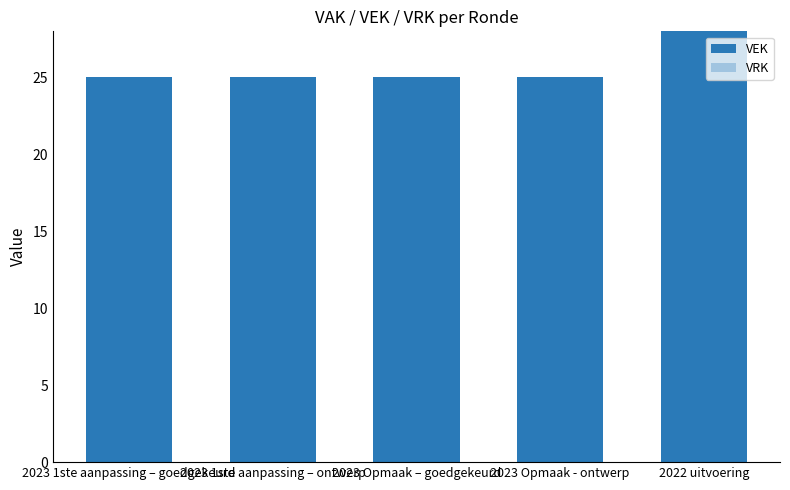

What is the sum of all values?

128